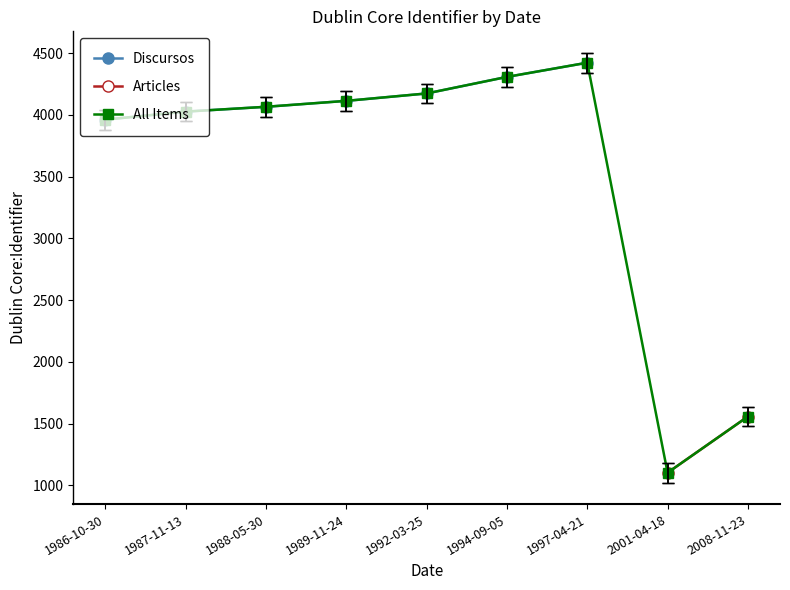

Is the value of Identifier at 1986-10-30 greater than the value of Discursos at 1987-11-13?

No